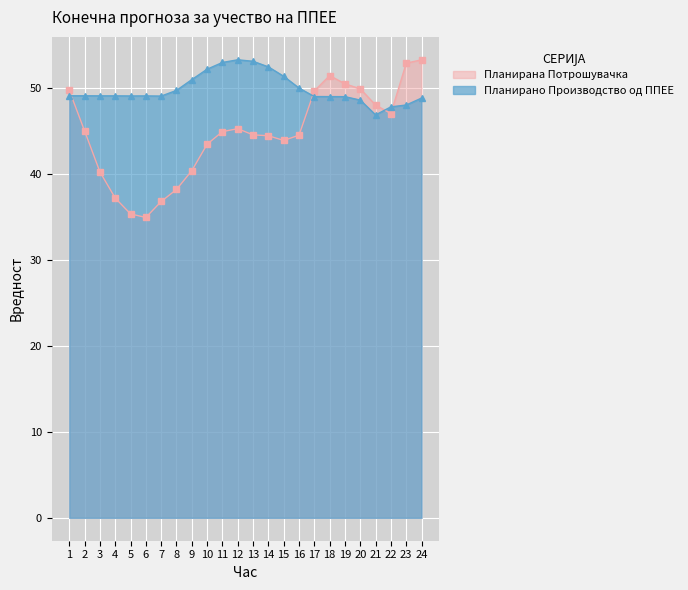

How many lines are shown in the chart?

2